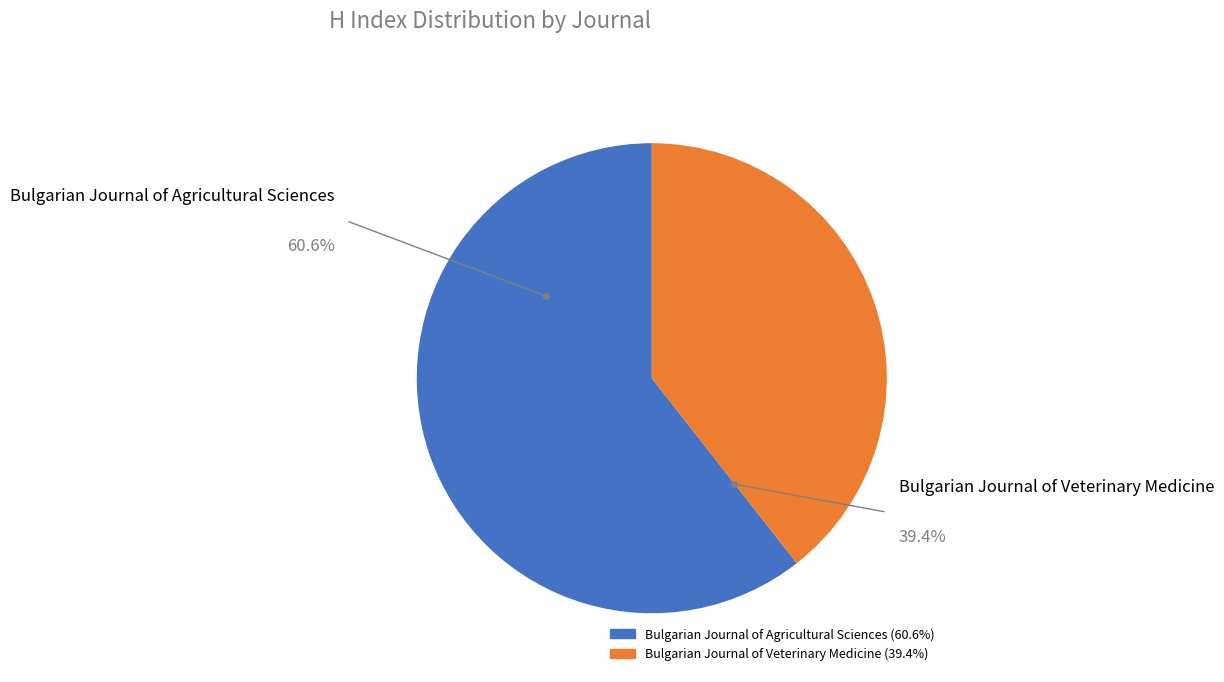

Is there any slice that represents more than half of the pie?

Yes